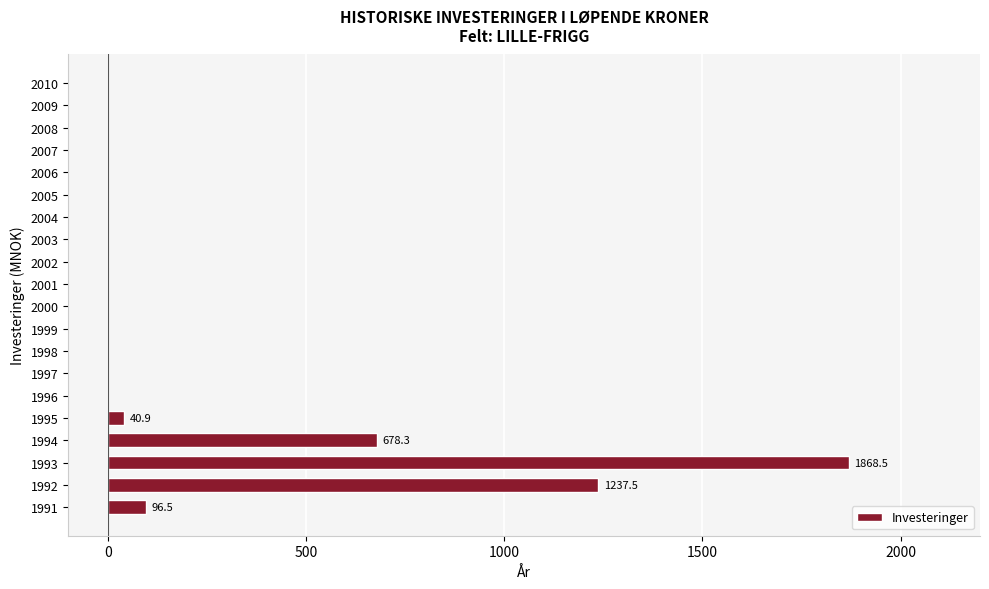

At which category does the chart reach its peak across all series?

1993